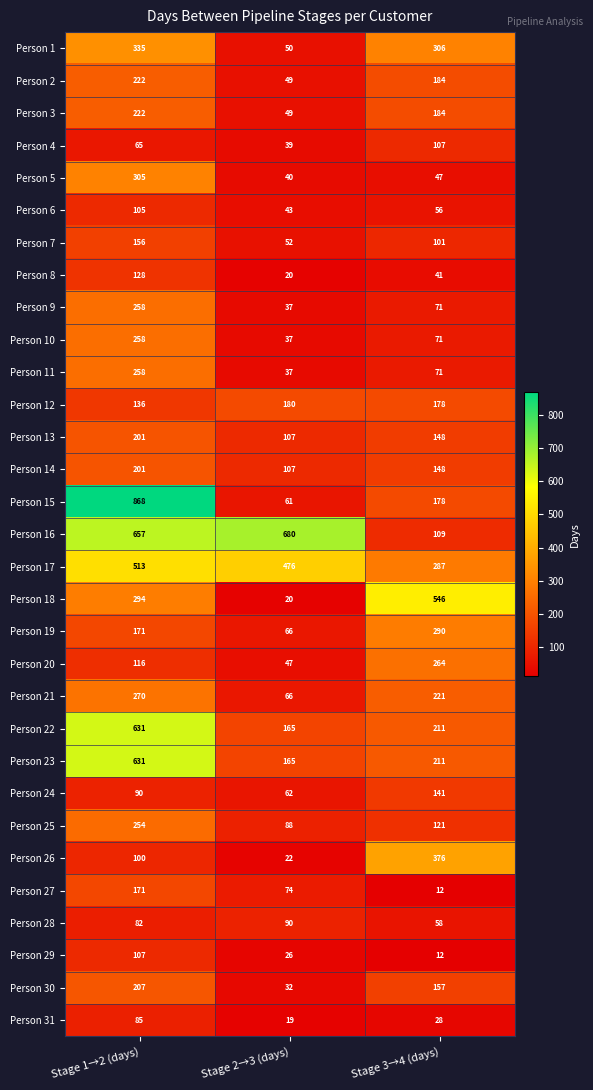

What is the sum of the Person 10 values at Stage 2→3 (days) and Stage 3→4 (days)?

108